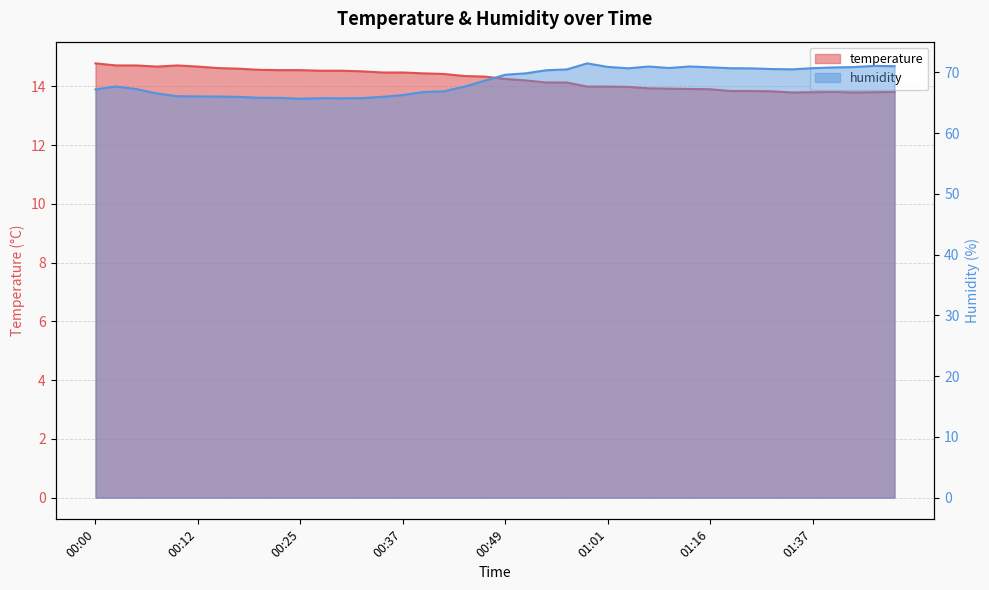

What is the sum of all humidity values?

2742.7